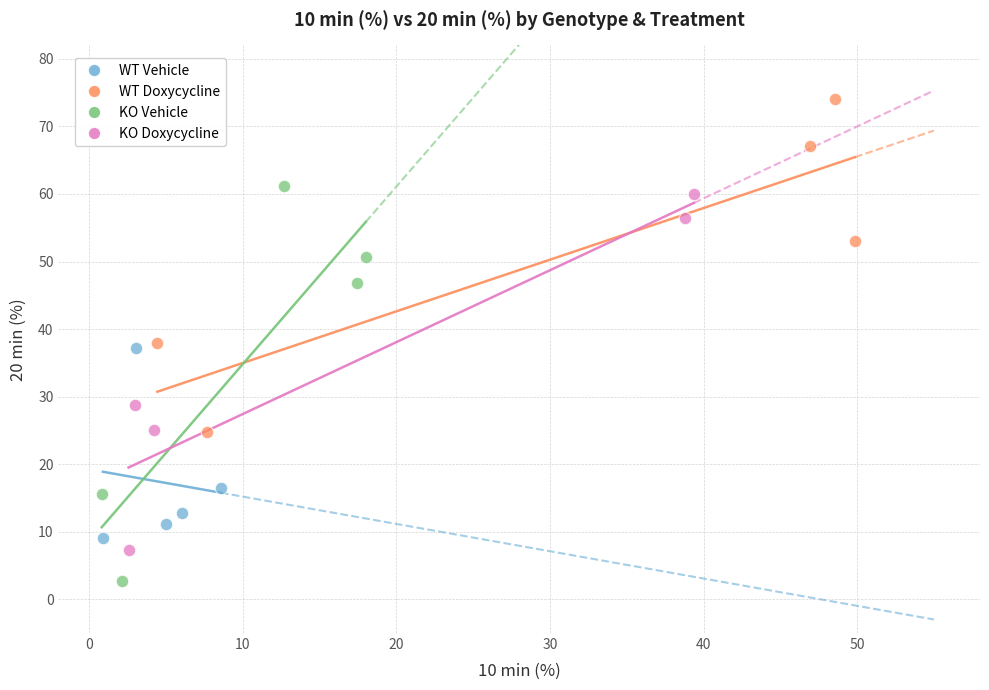

What are all the series names shown in the legend?

WT Vehicle, WT Doxycycline, KO Vehicle, KO Doxycycline